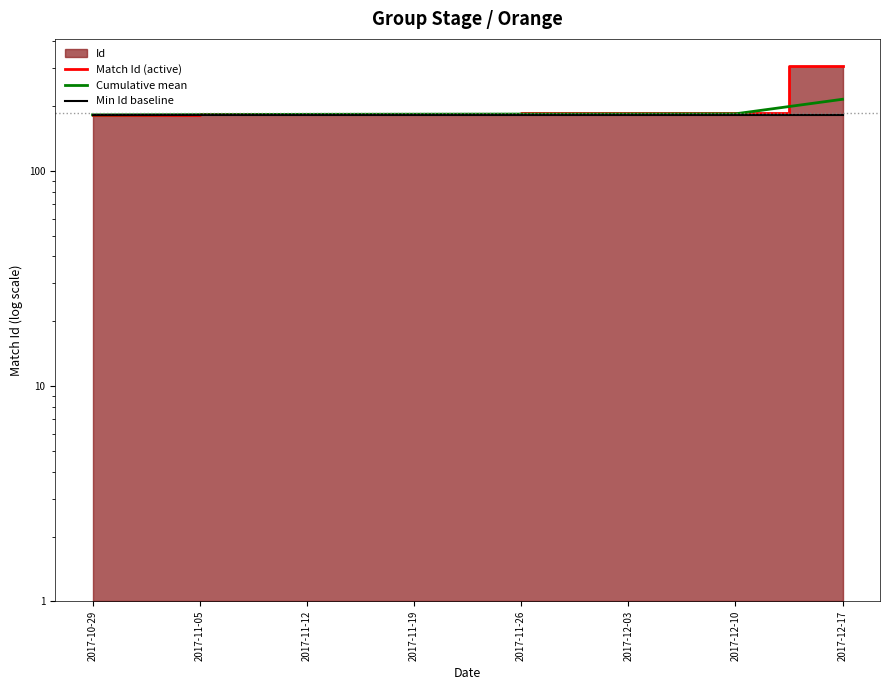

Between 2017-12-10 and 2017-11-12, which is larger?

2017-12-10